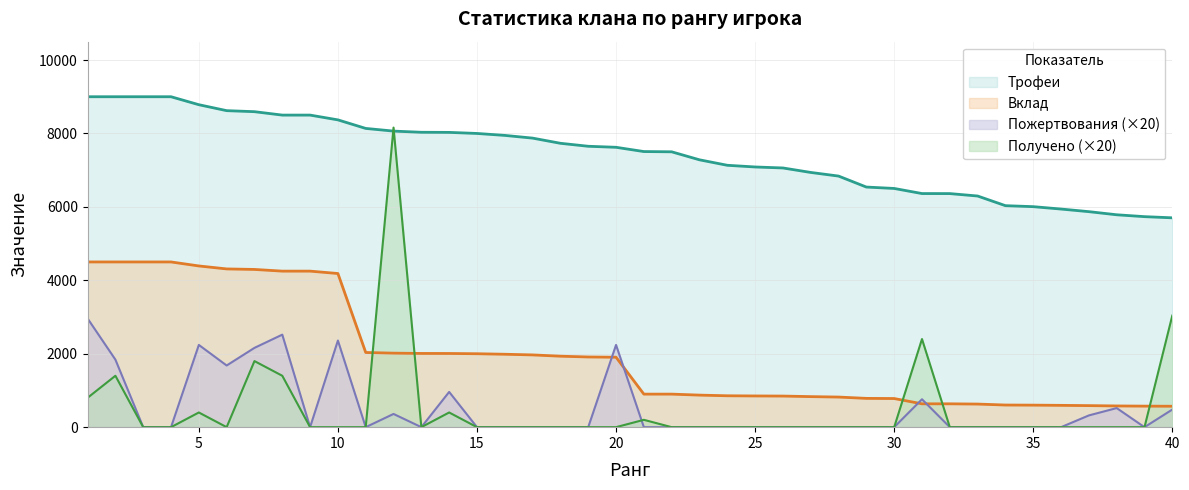

What is the value of the Трофеи point at the 2nd from the left?

9000